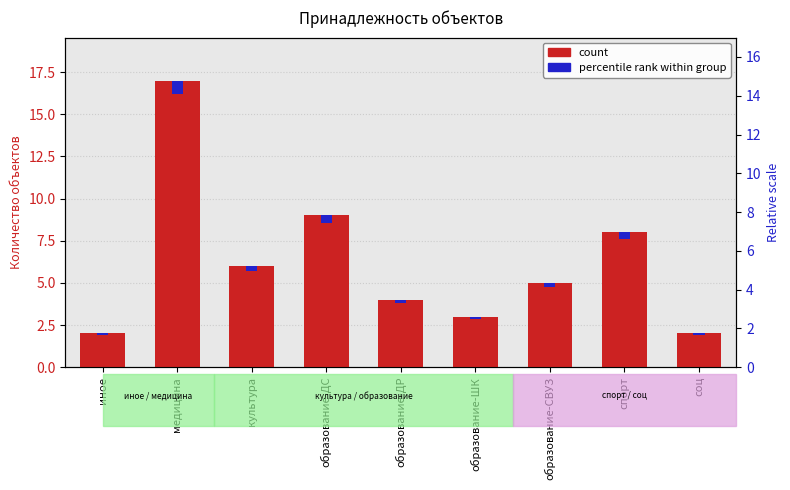

Rank the categories by value from lowest to highest.

иное, соц, образование-ШК, образование-ДР, образование-СВУЗ, культура, спорт, образование-ДС, медицина